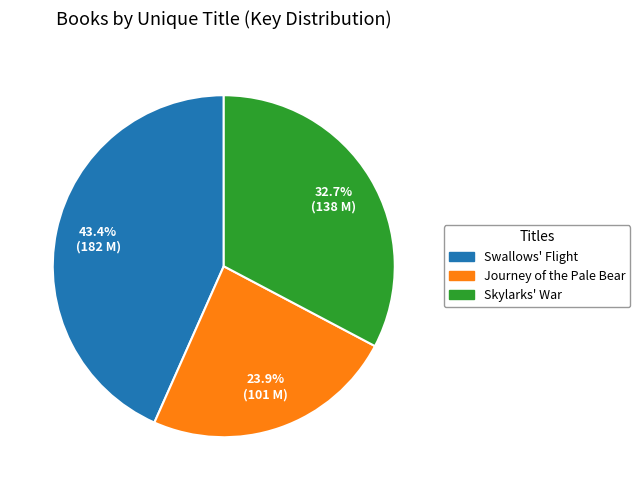

What is the ratio of the value at Swallows' Flight to the value at Journey of the Pale Bear?

1.8